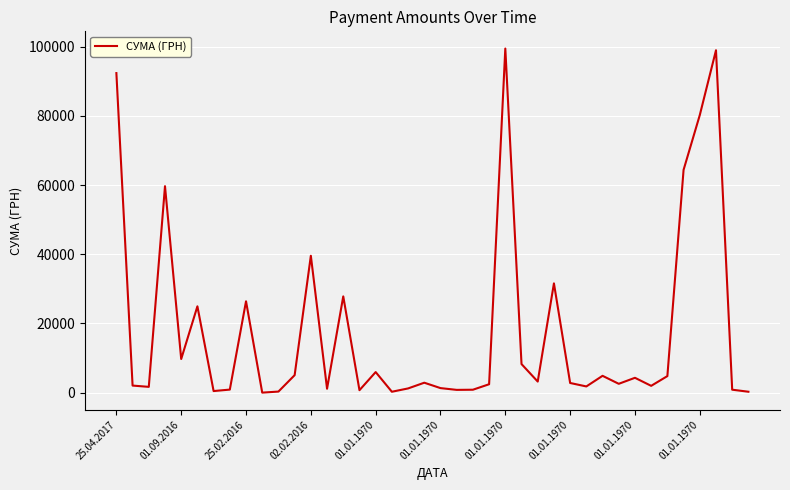

What is the difference between the maximum and minimum values?

99486.7